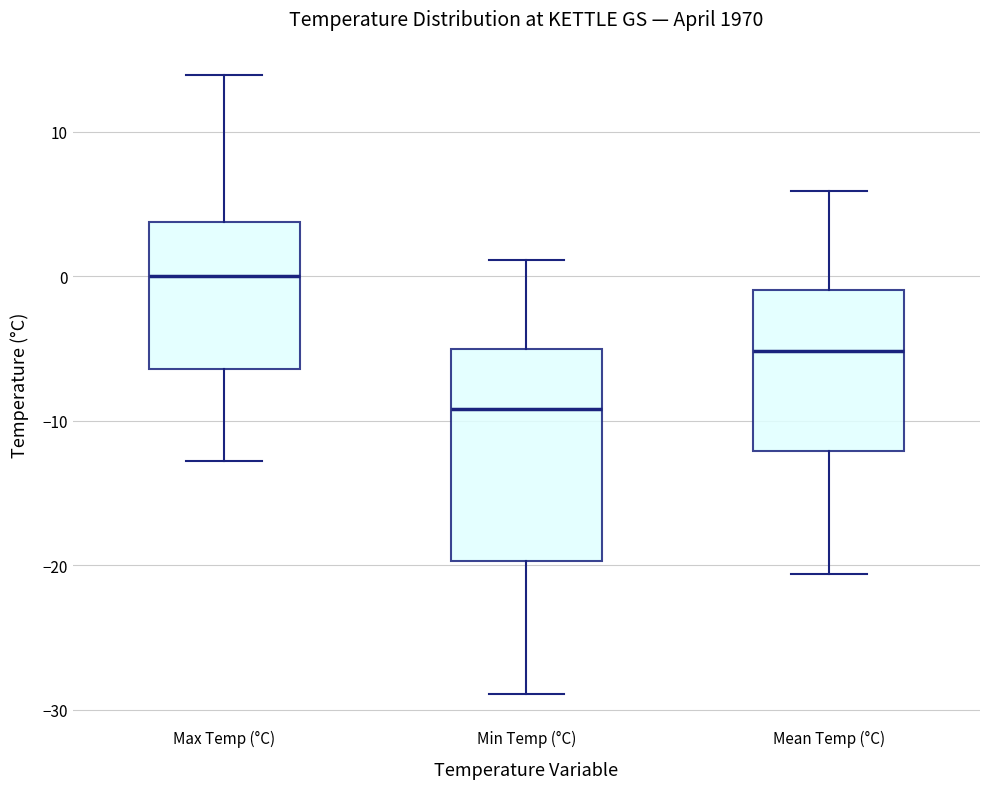

Which box has the lowest median line?

Min Temp (°C)